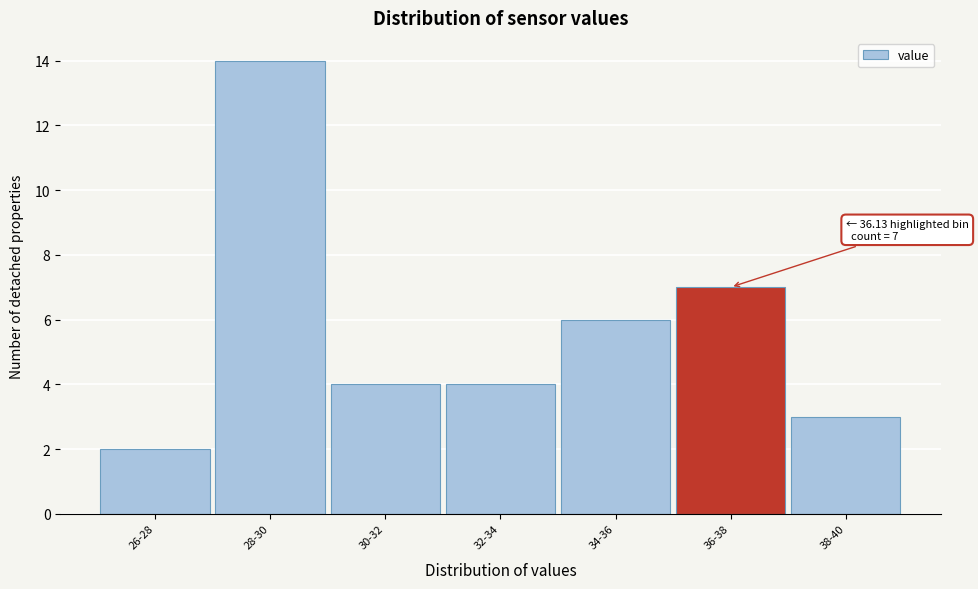

Reading left to right, what are all the values shown in this chart?

2	14	4	4	6	7	3